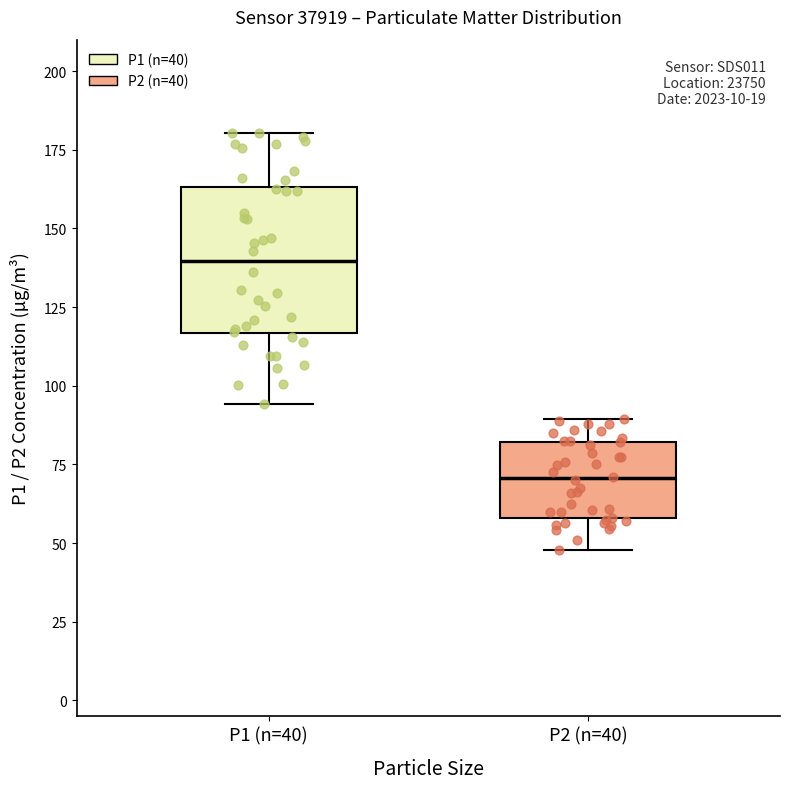

Which box's median line is the highest?

P1 (n=40)